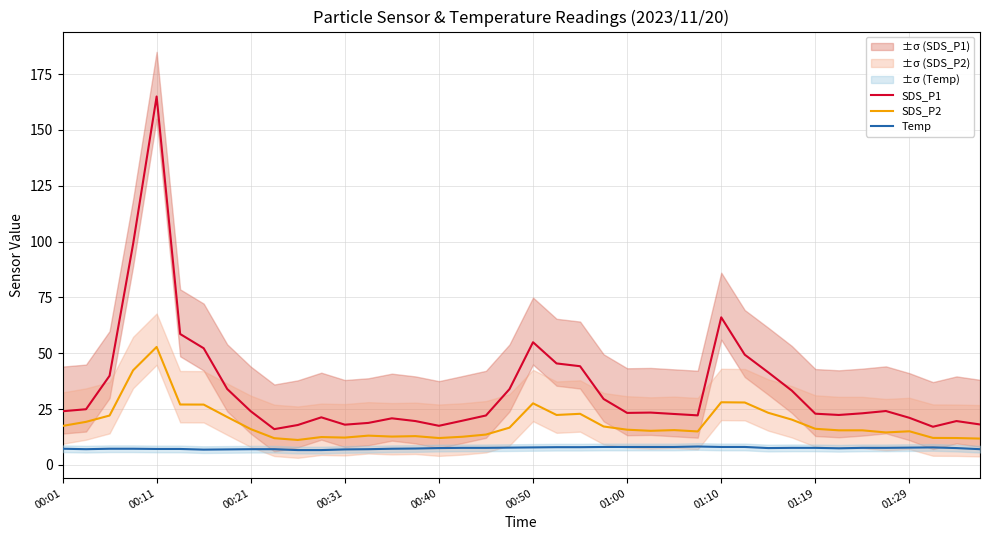

True or false: SDS_P2 and SDS_P1 cross at least once.

False